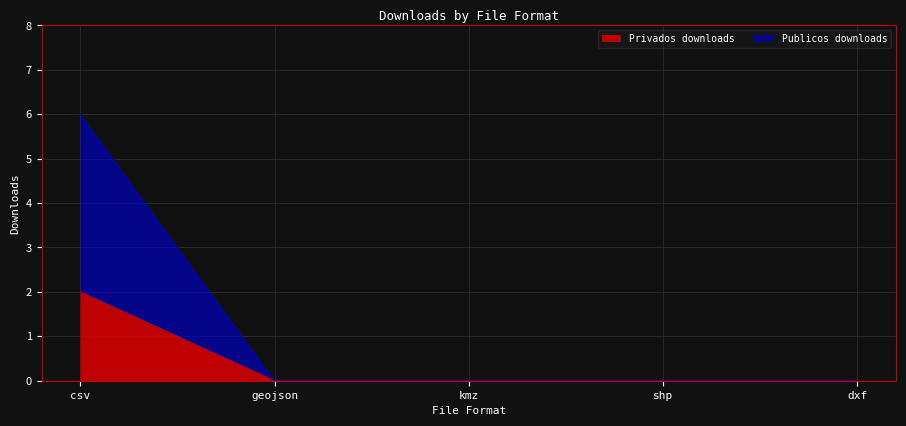

Is the value of Privados downloads at csv greater than the value of Publicos downloads at kmz?

Yes